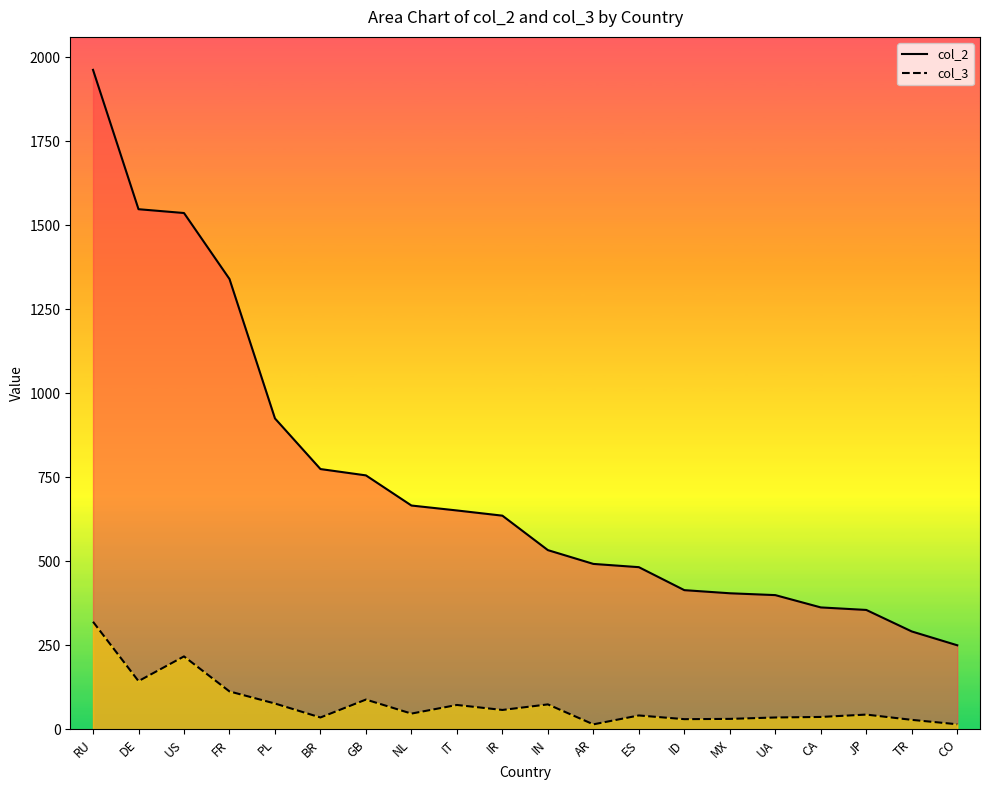

At which label does col_2 reach its minimum?

CO